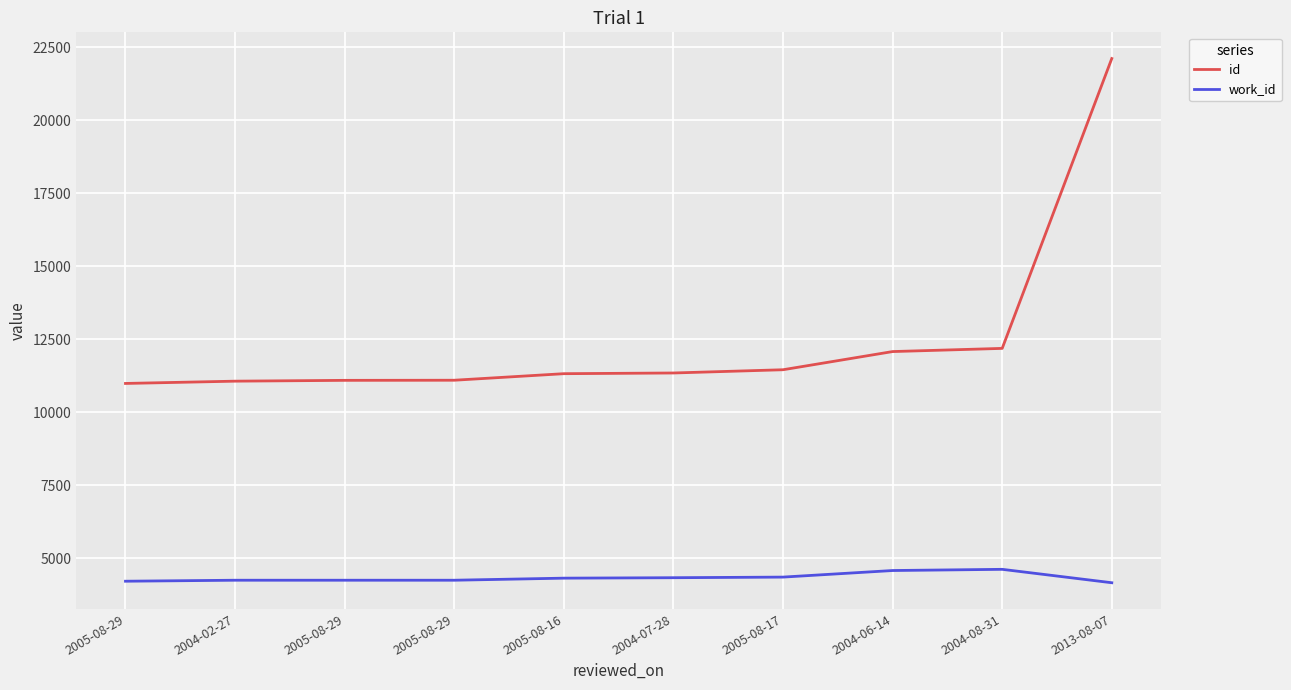

True or false: id has more than 0 interior local peaks.

False